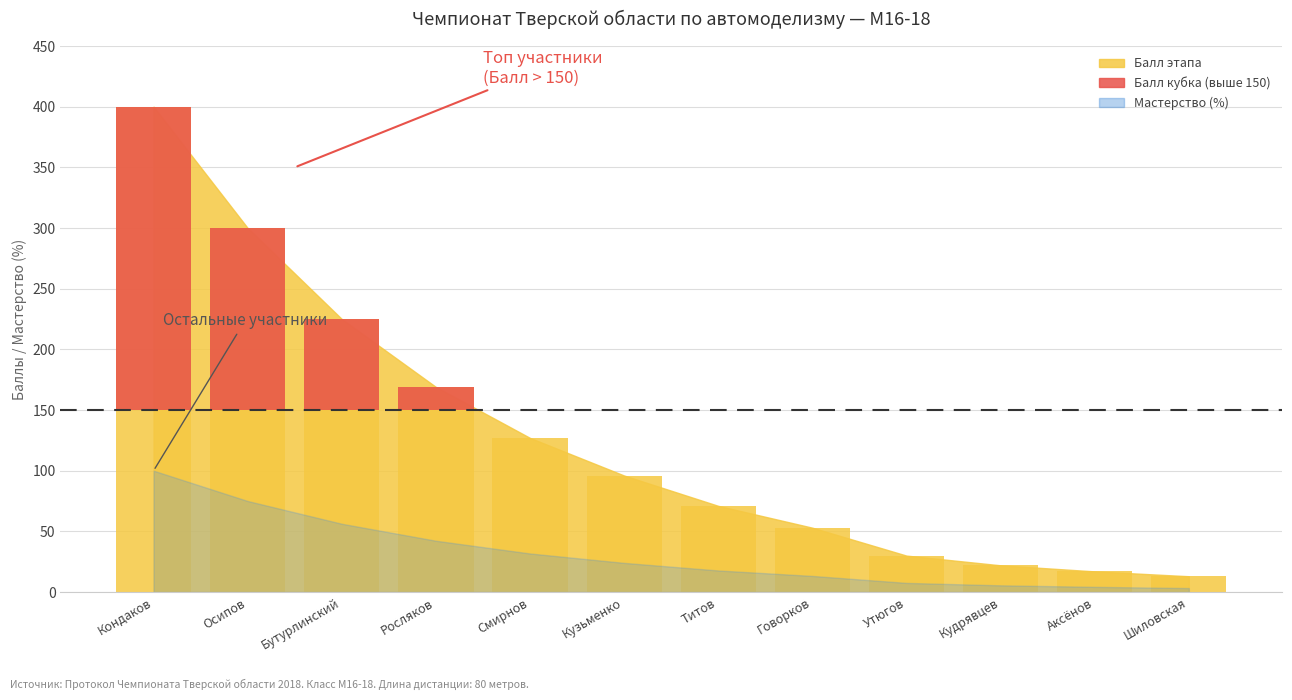

Is it true that the value at Говорков is -124?

False